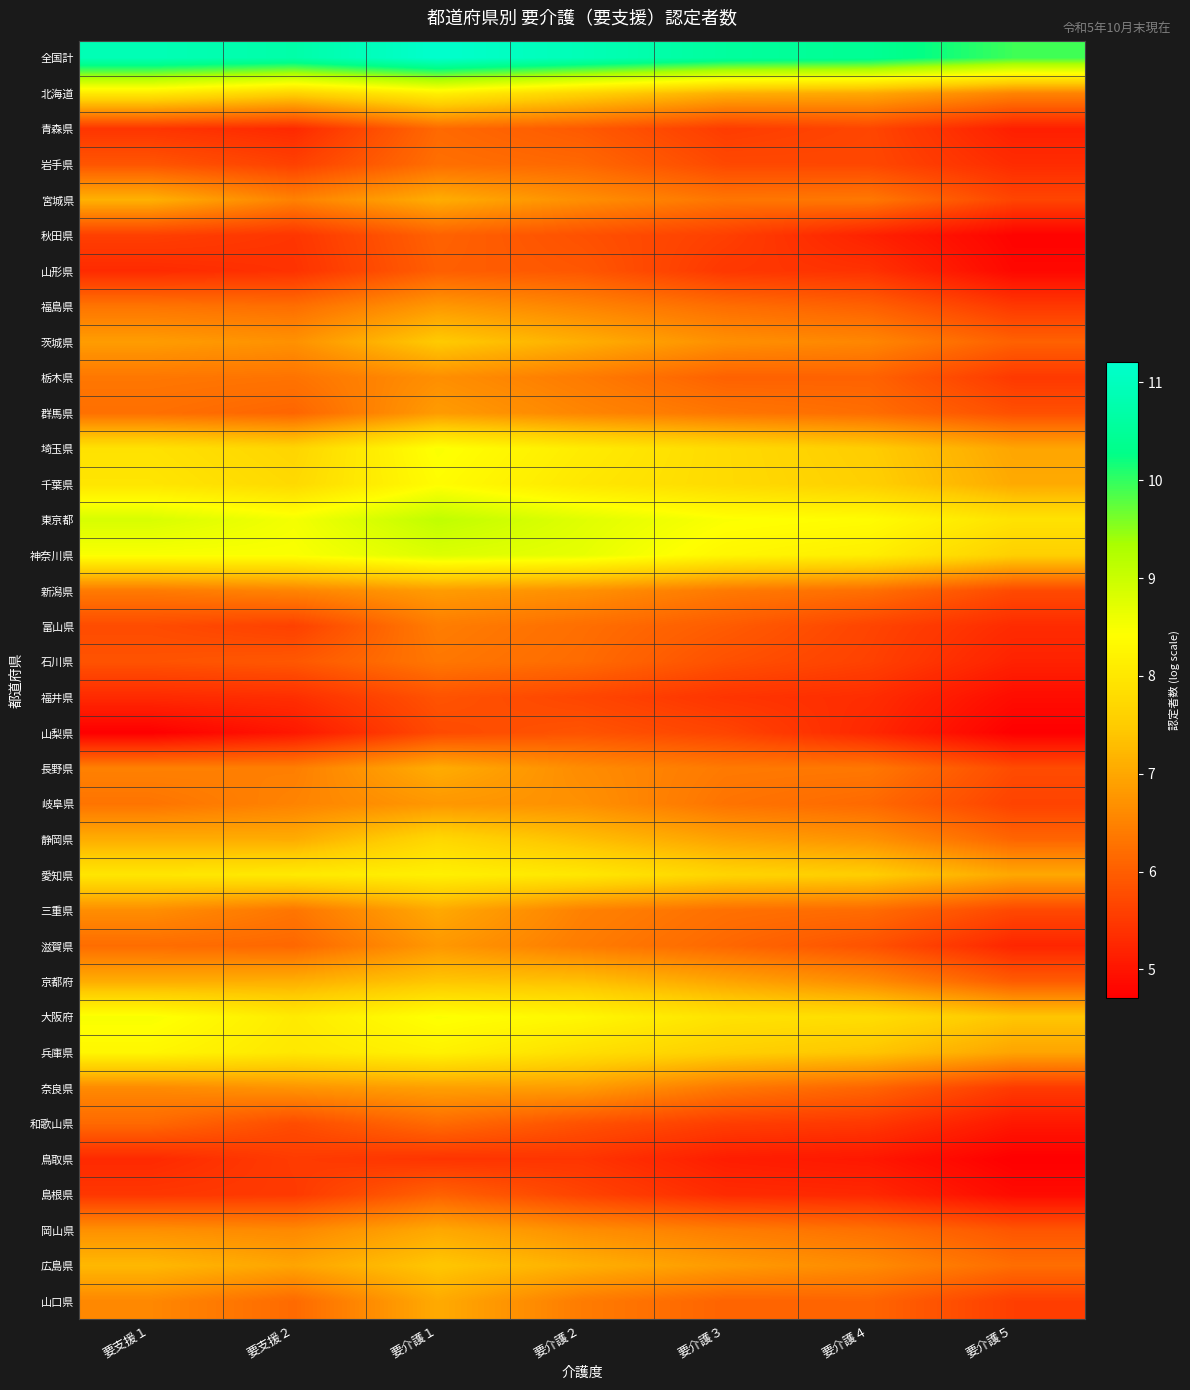

At which category does the chart reach its minimum across all series?

要支援１